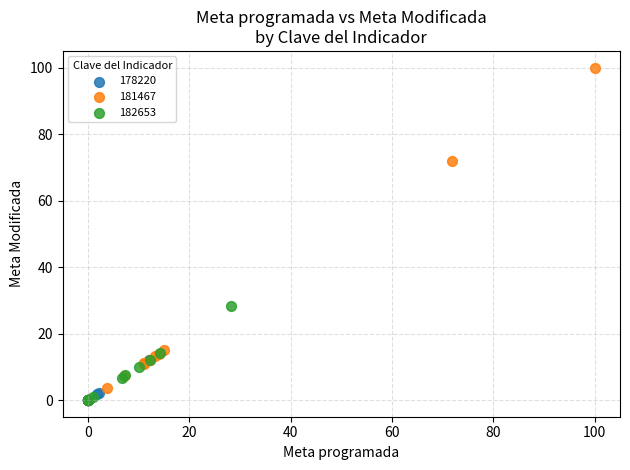

Which series contains the highest Y value?

181467